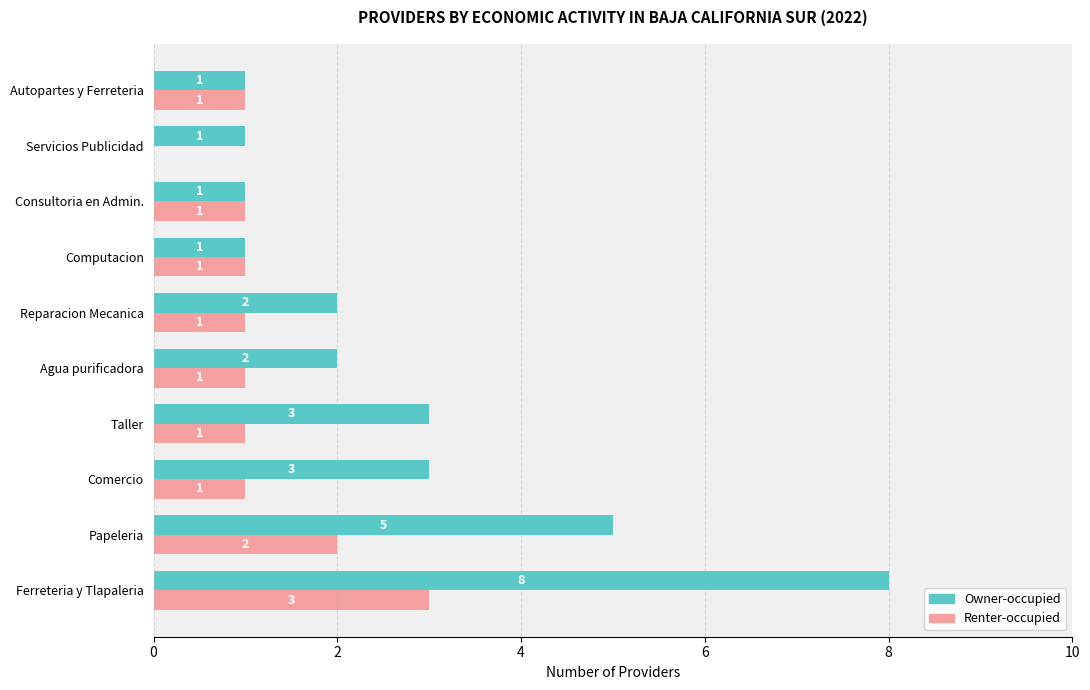

At which category is the sum across all series the highest?

Ferreteria y Tlapaleria